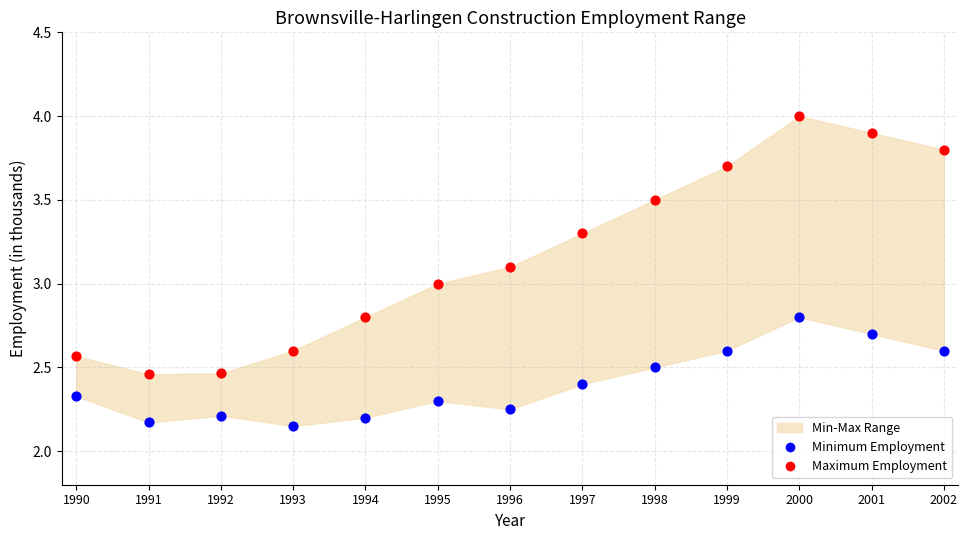

Which series reaches the maximum Y coordinate?

Maximum Employment